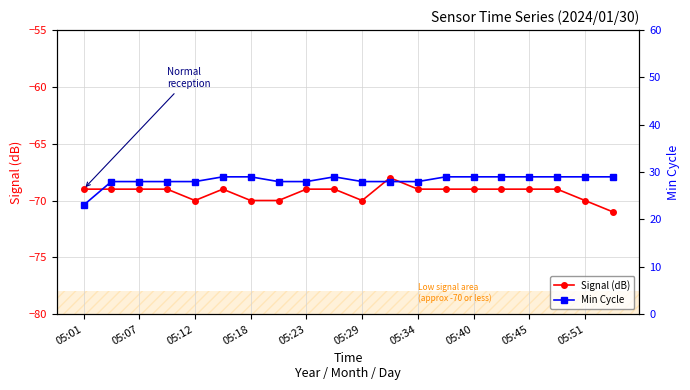

The Signal (dB) series shows -71 at 19. True or false?

True